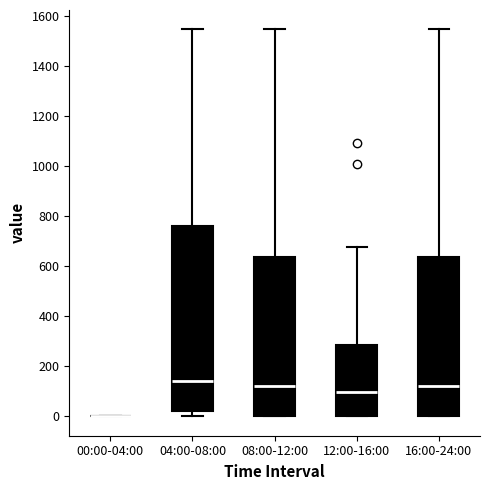

Reading left to right, transcribe this box plot: for each box, give where its median line is, the range the box spans, and where its two whiskers end, as read against the y-axis. The values are not printed on the chart, so give them approximately, as read against the axis.

00:00-04:00: box collapsed to a line at 0, whiskers 0 to 0
04:00-08:00: median 140, box 20 to 760, whiskers 0 to 1540
08:00-12:00: median 120, box 0 to 640, whiskers 0 to 1540
12:00-16:00: median 100, box 0 to 280, whiskers 0 to 680
16:00-24:00: median 120, box 0 to 640, whiskers 0 to 1540